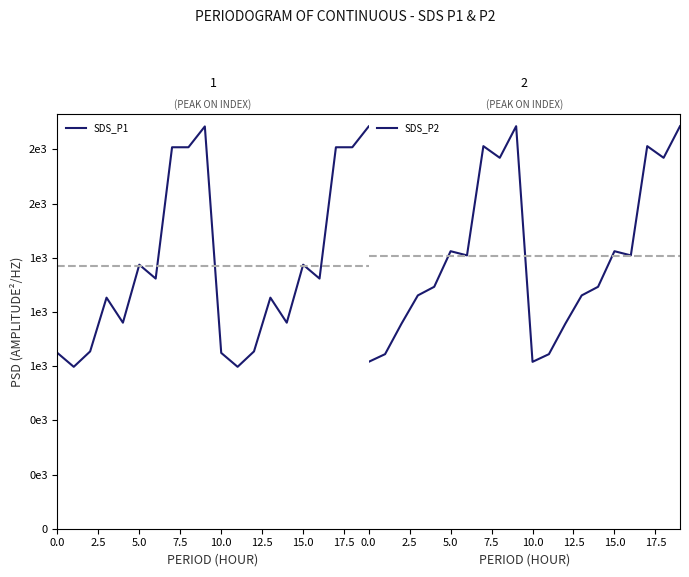

At 13, list the series in order from smallest to largest.

SDS_P2, SDS_P1